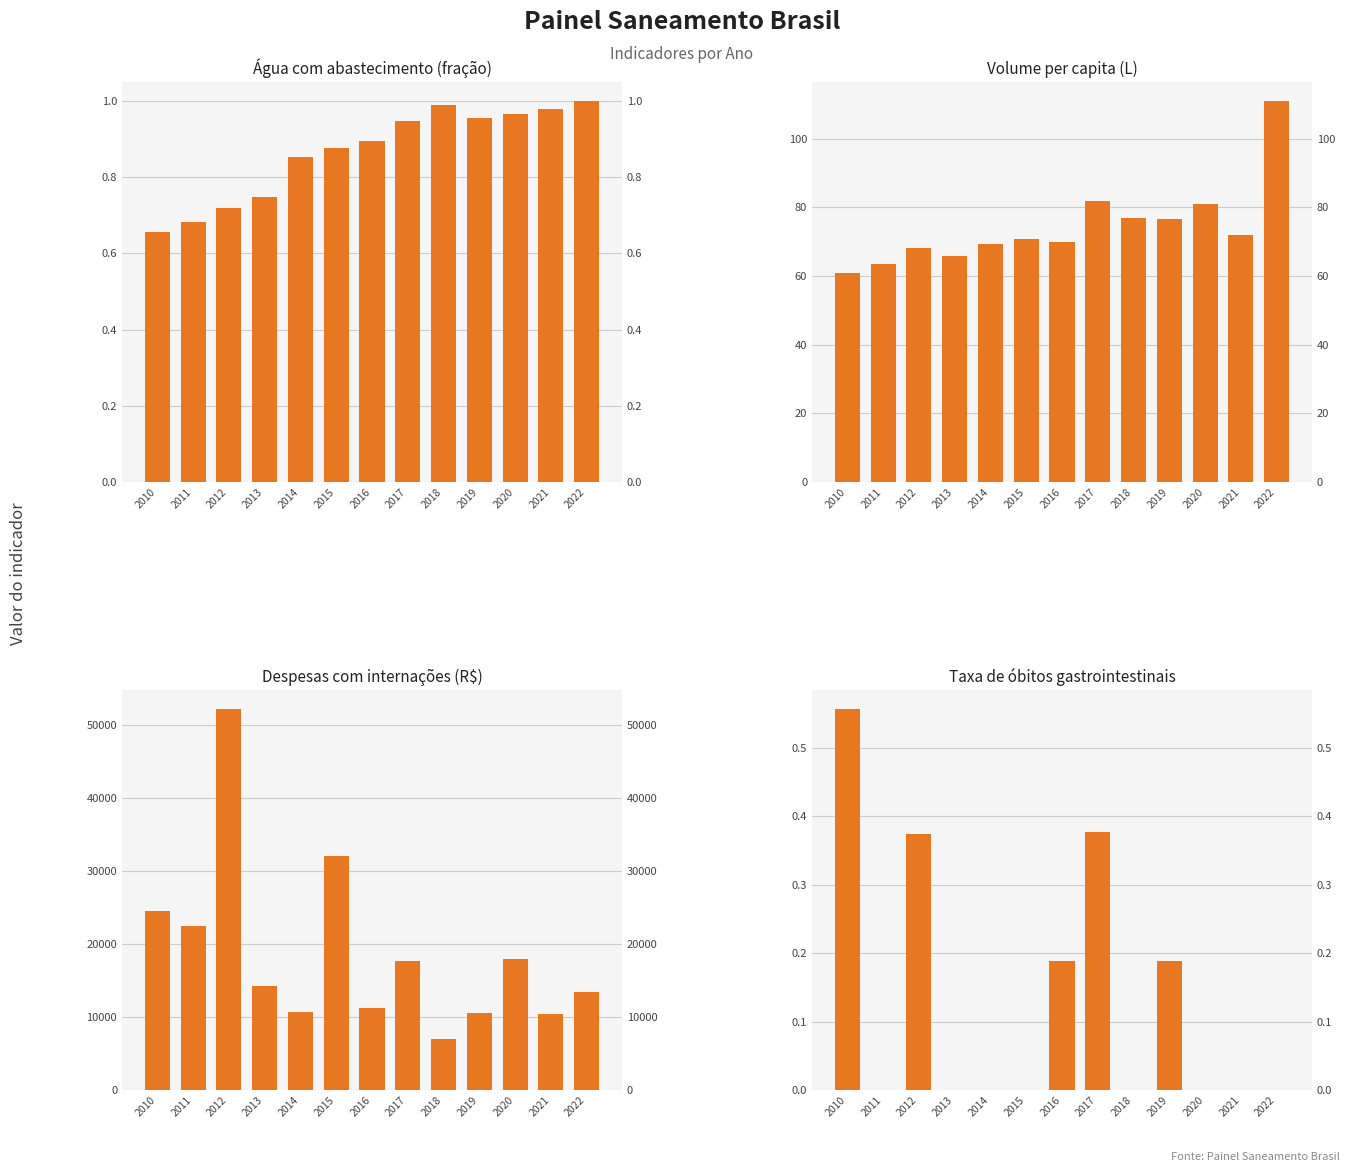

How many data points in Volume per capita (L) are above 70?

7